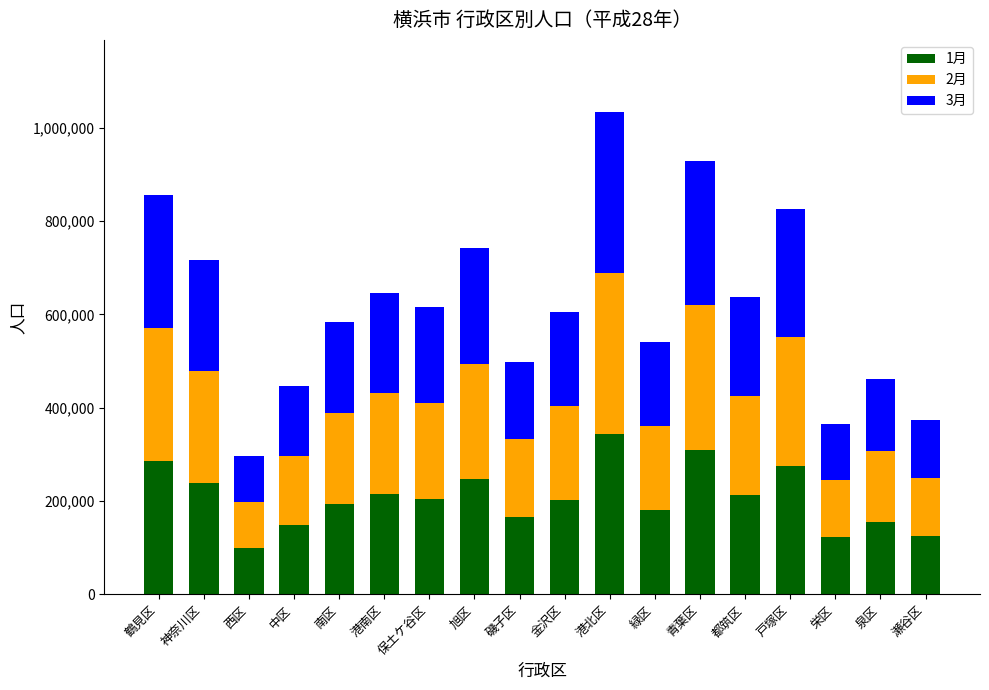

What is the difference between the 1月 values at 港北区 and 緑区?

163854